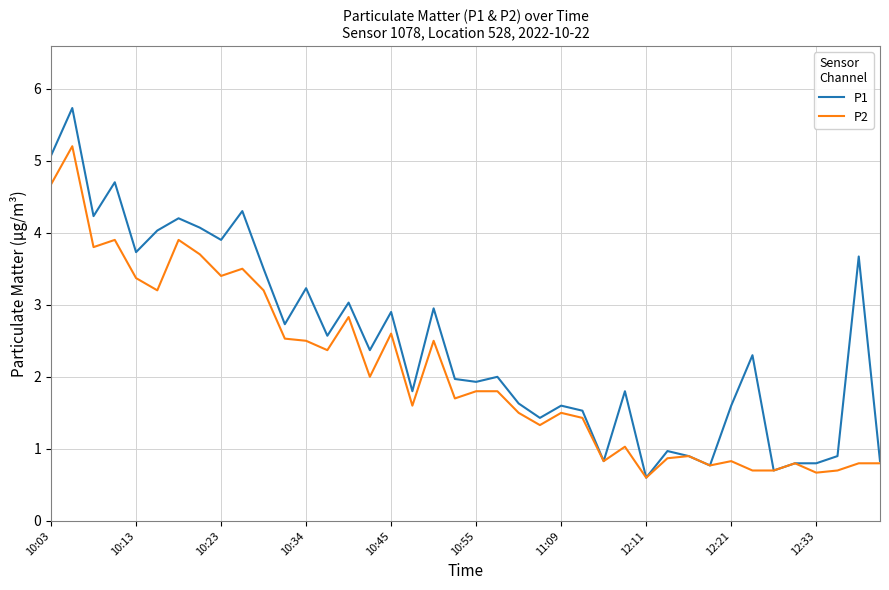

Which series has the widest spread of values?

P1